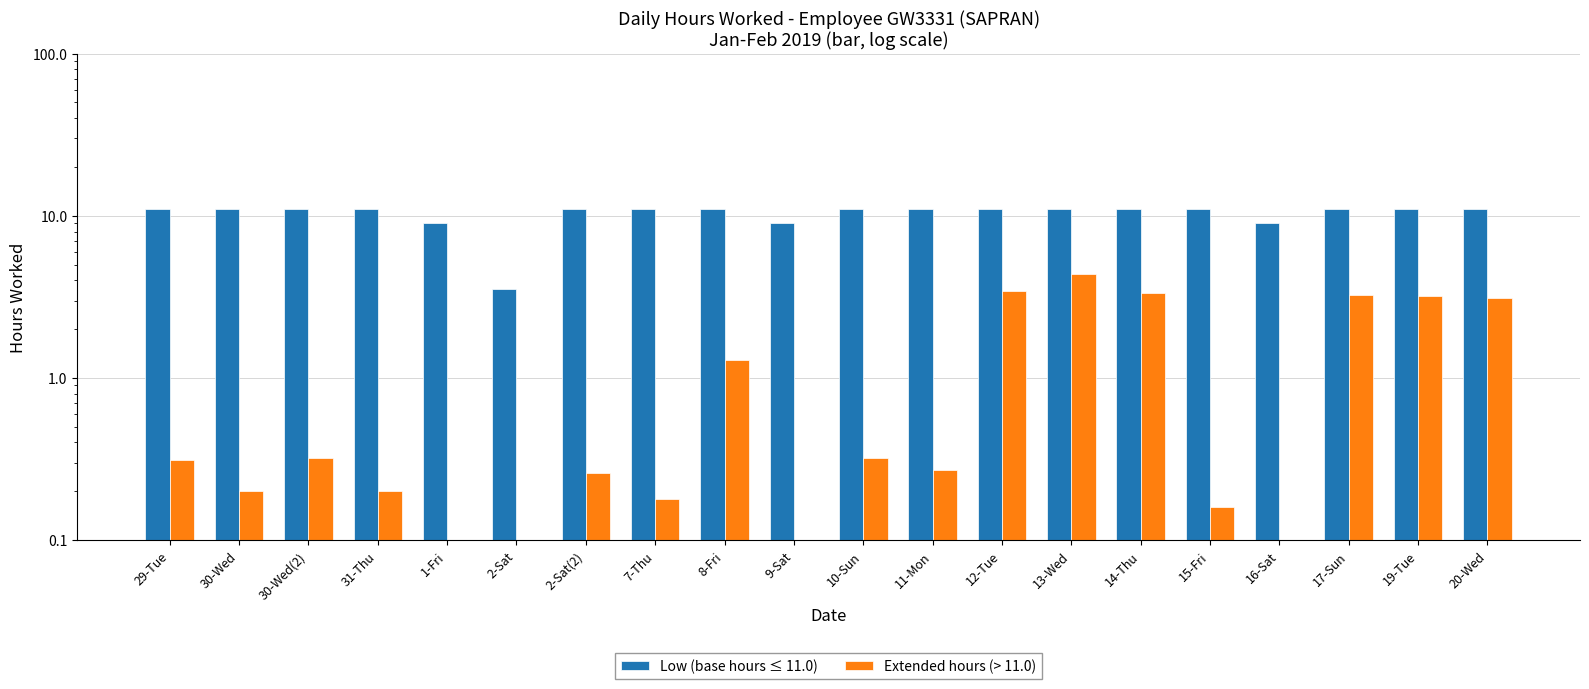

Which category has the lowest value across all series?

1-Fri